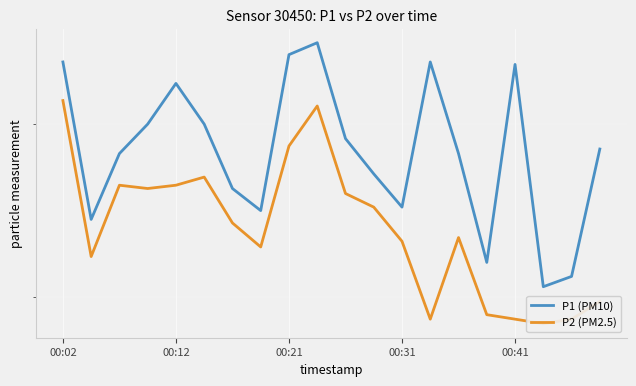

What is the sum of all P1 (PM10) values?

57.1